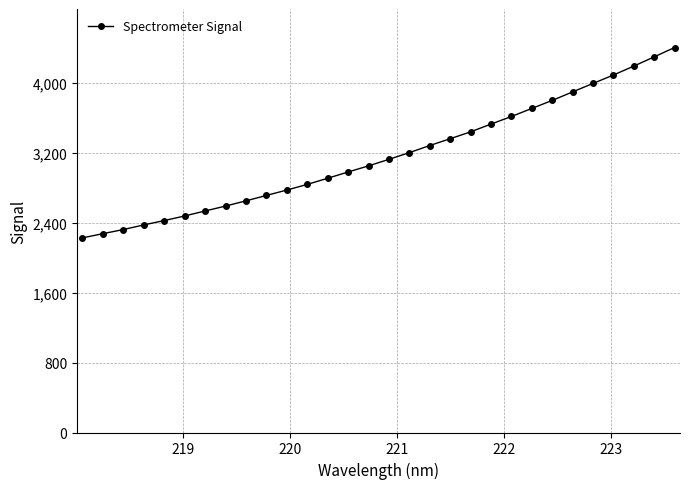

What is the value of the 24th point from the left?

3796.9